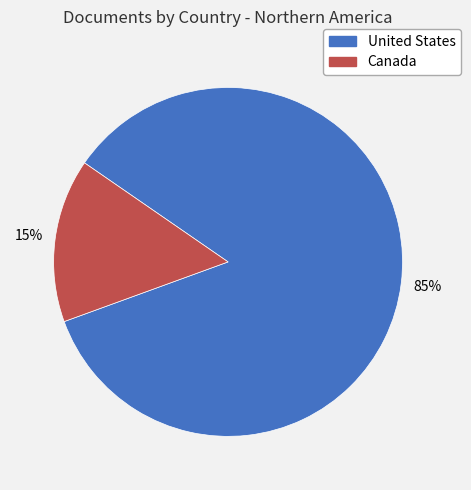

Do United States and Canada together represent more than half of the pie?

Yes